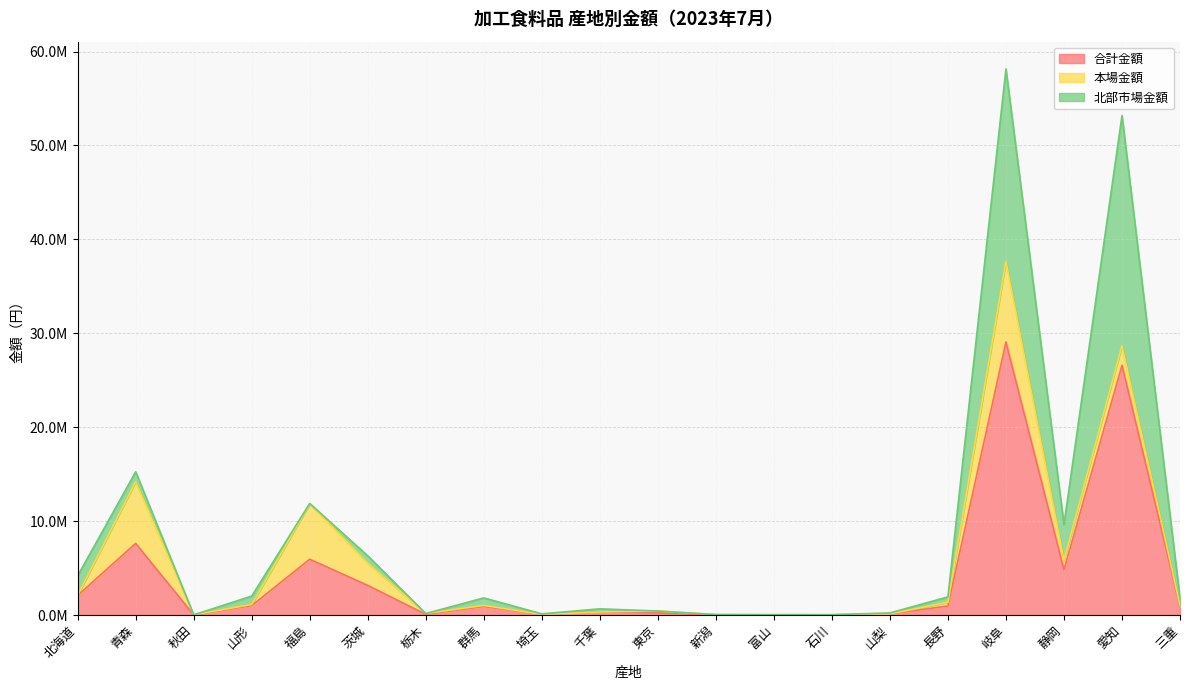

Which series has the largest total across all categories?

合計金額